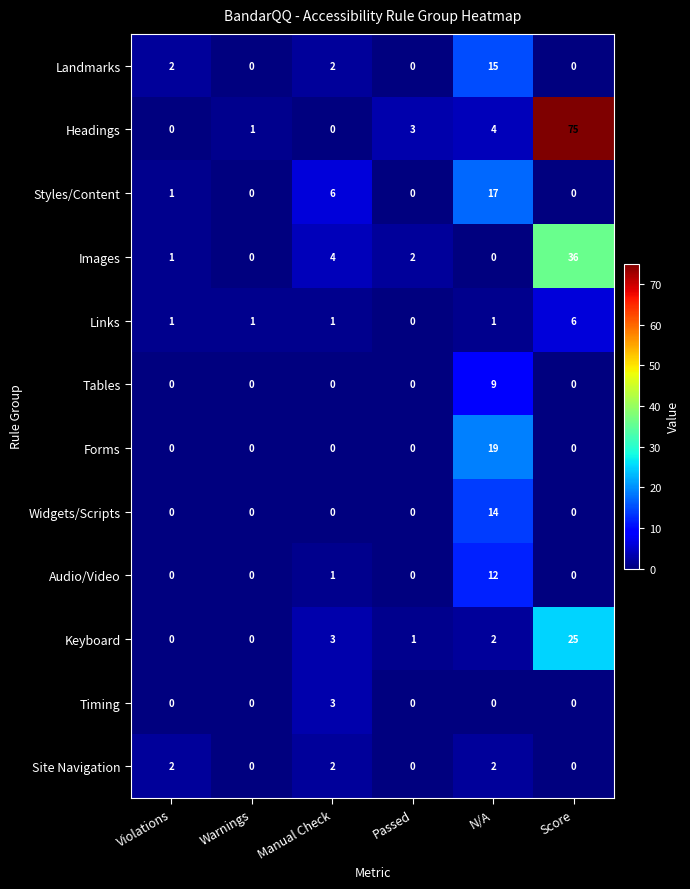

The value of Site Navigation at Manual Check is 2. True or false?

True